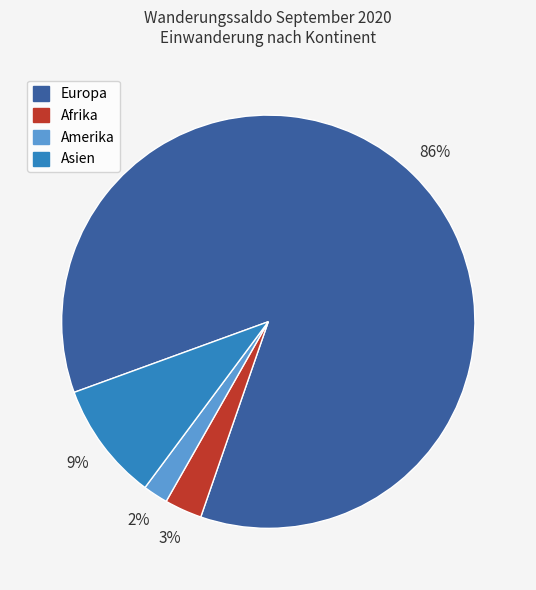

Rank the categories by value from highest to lowest.

Europa, Asien, Afrika, Amerika